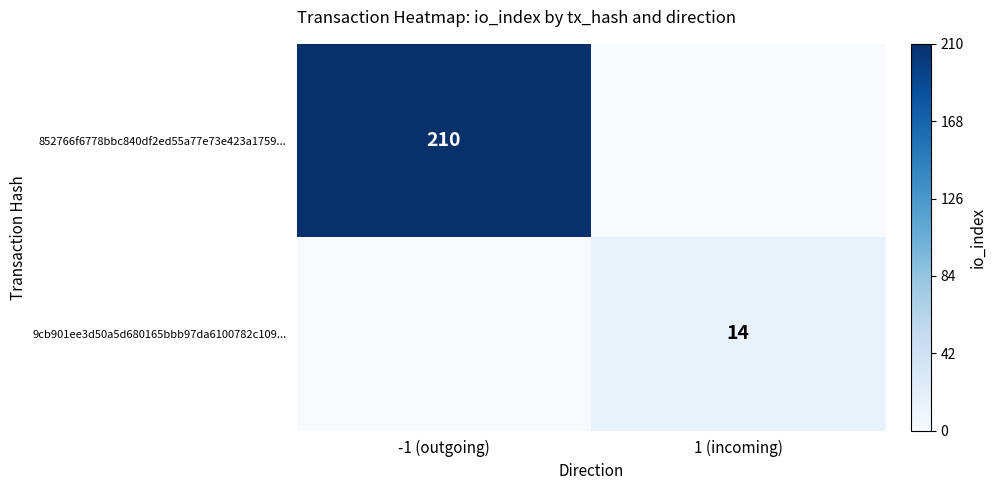

How many distinct data groups are displayed?

2